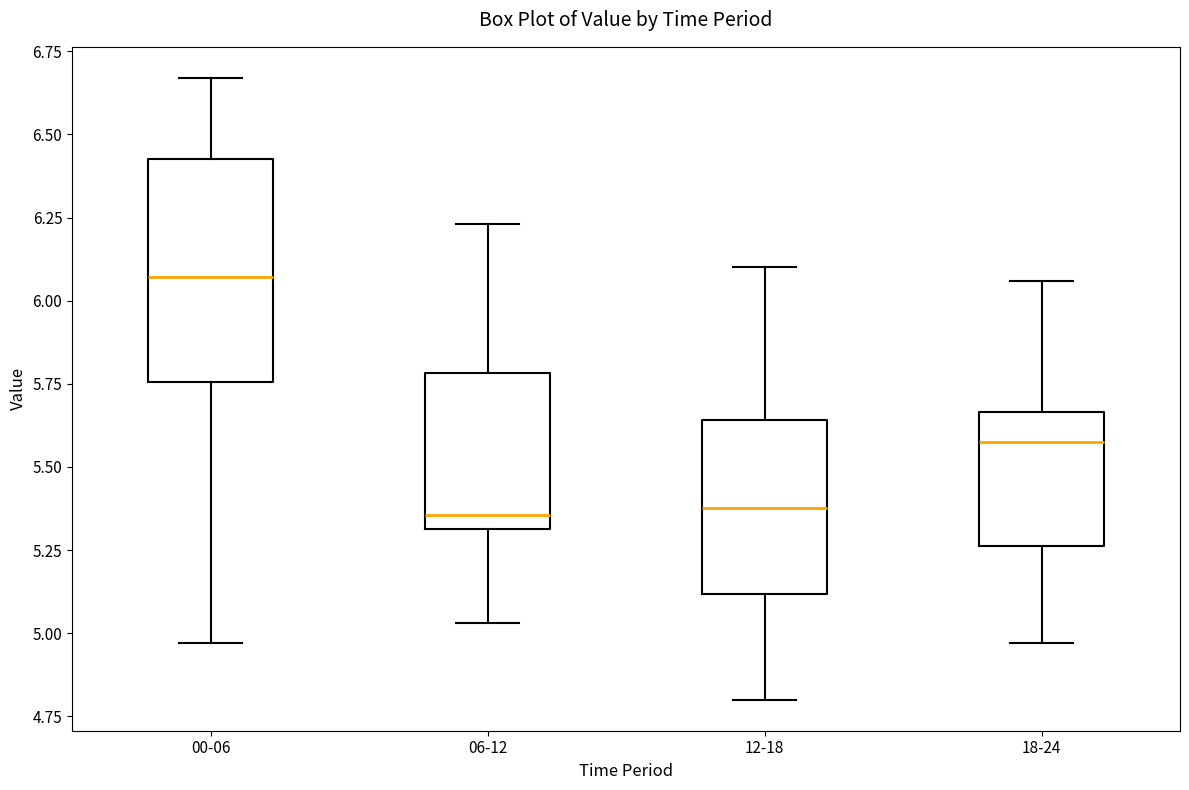

Comparing the boxes themselves (not the whiskers), which one is the tallest?

00-06